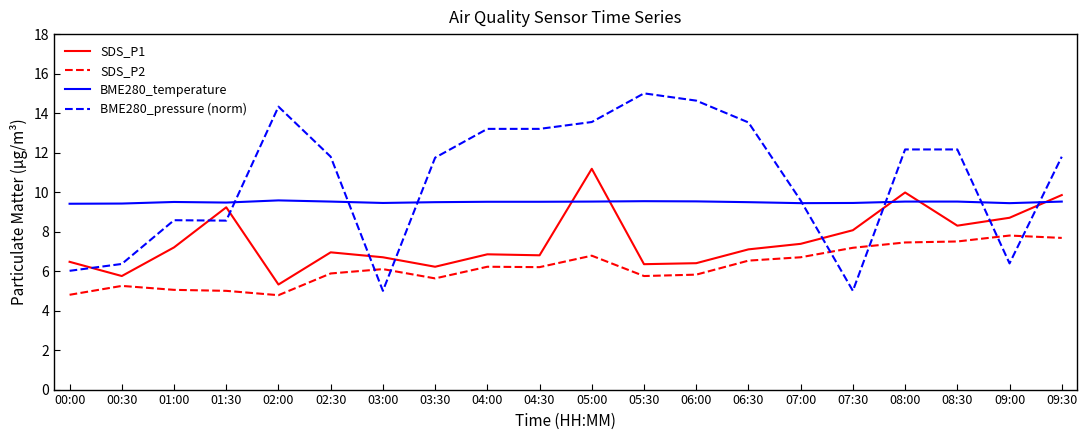

What is the sum of the BME280_pressure (norm) values at 02:00 and 08:00?

26.5